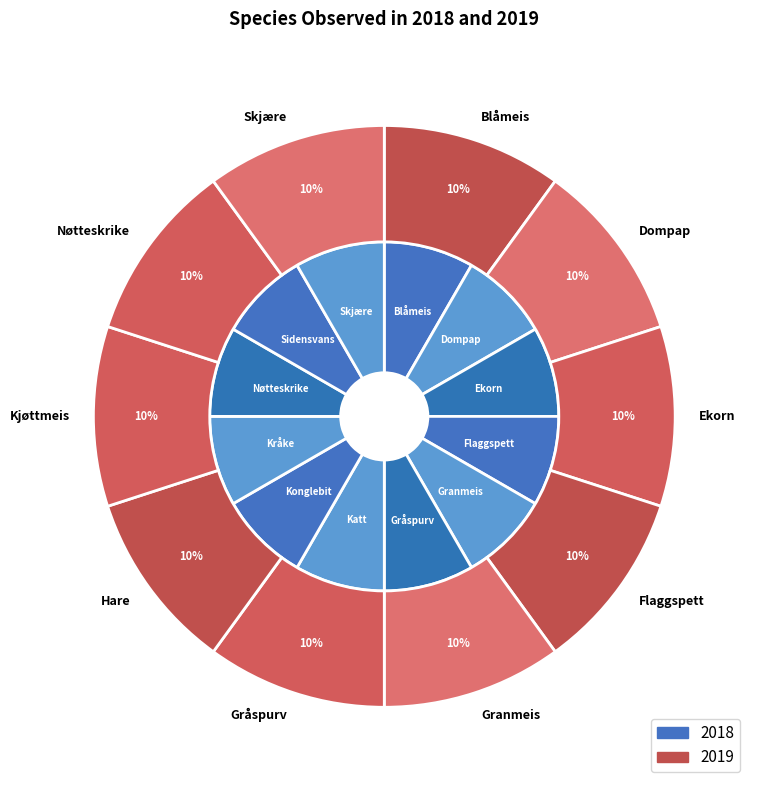

Which category has the smallest portion of the pie?

Hare